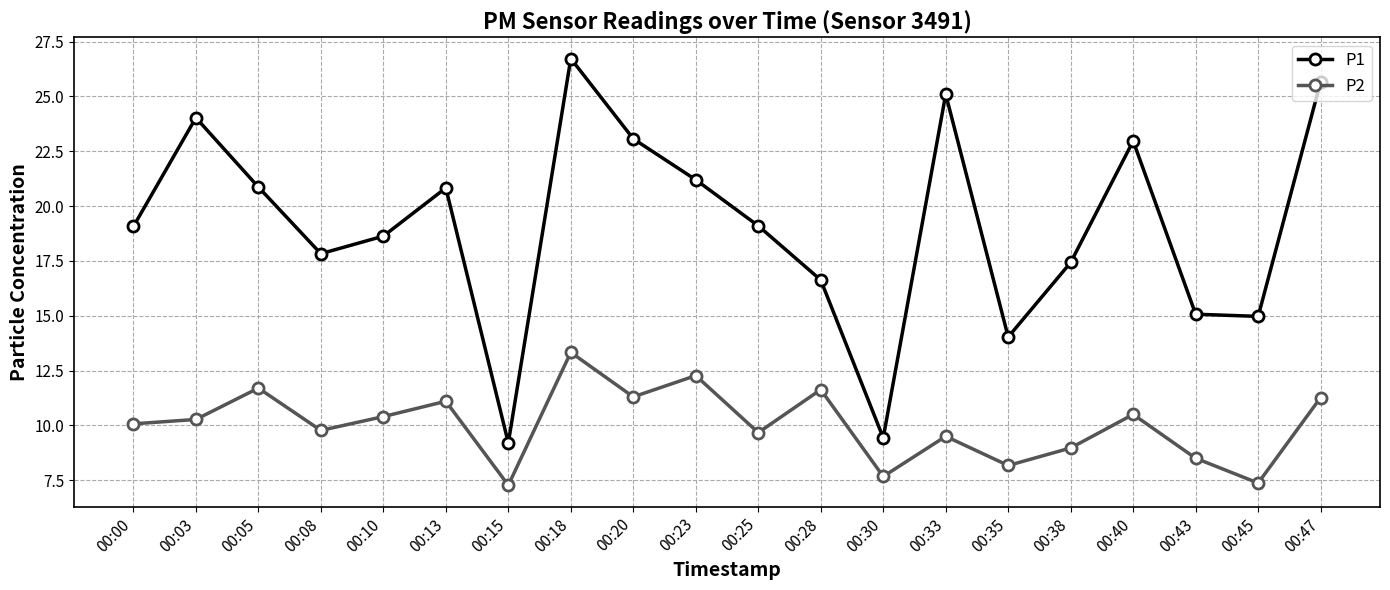

How many interior local peaks does the P1 series have?

5